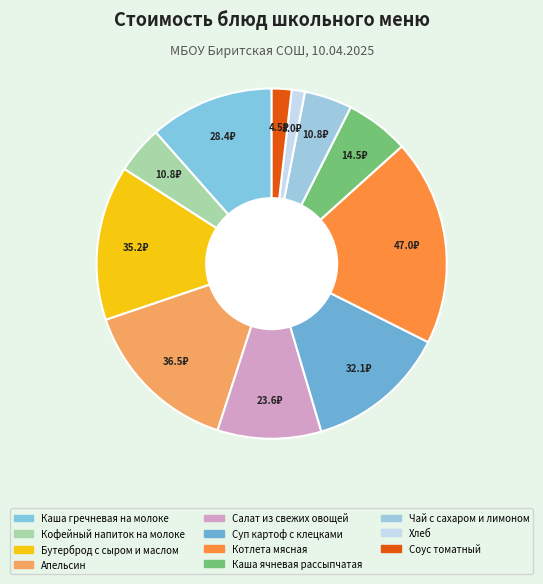

What percentage is the Соус томатный slice, to the nearest percent?

2%